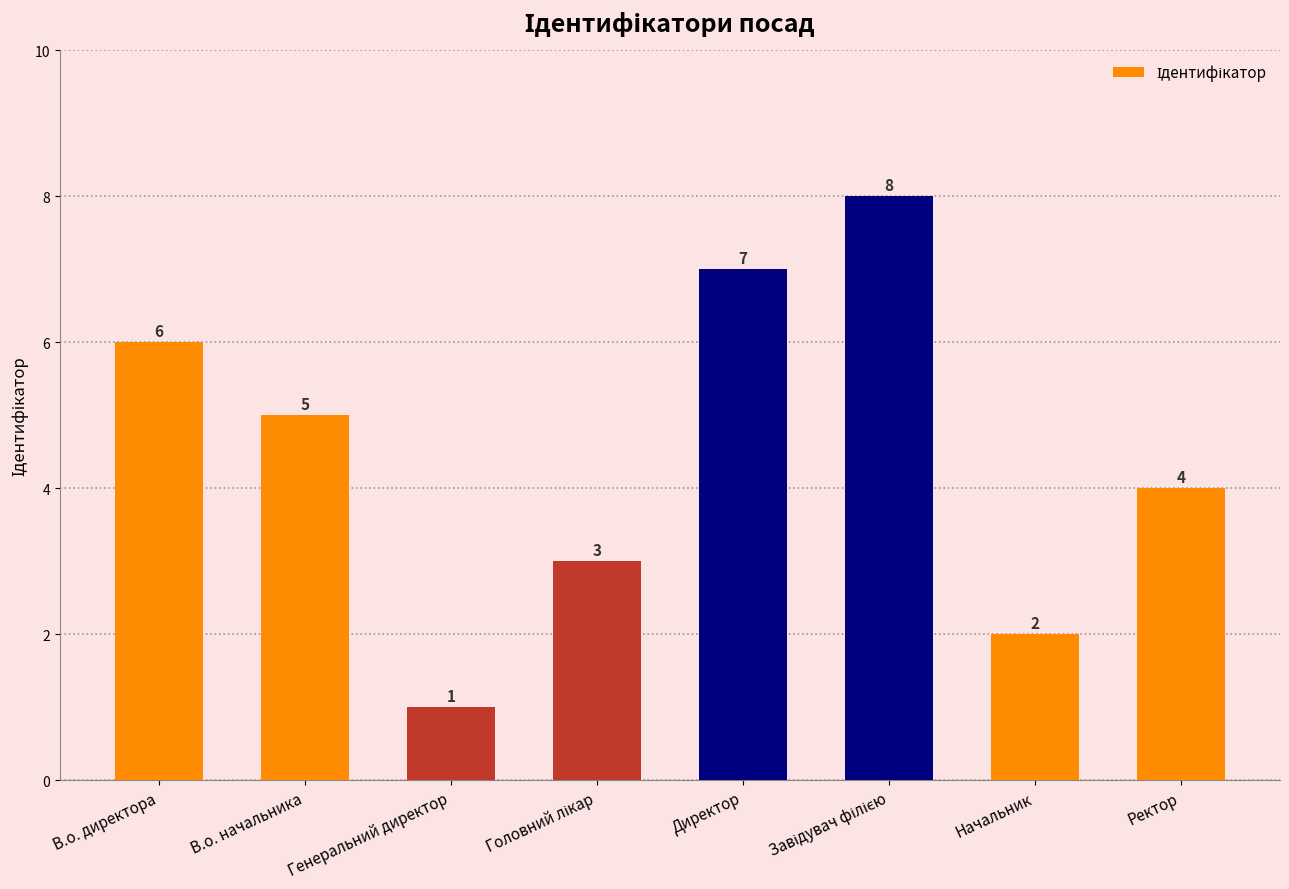

Reading right to left, extract all data points from this chart.

4	2	8	7	3	1	5	6